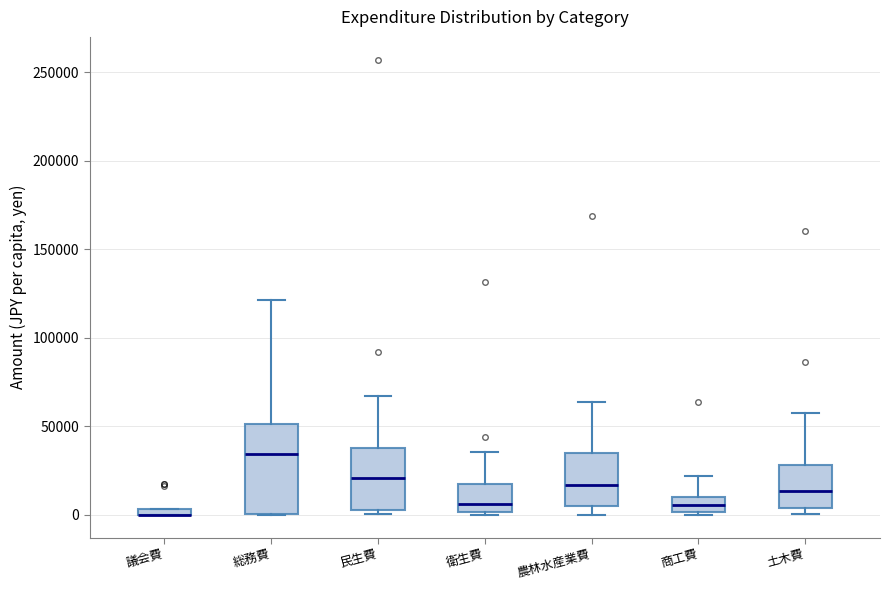

Which box is the tallest, from its lower edge to its upper edge?

総務費